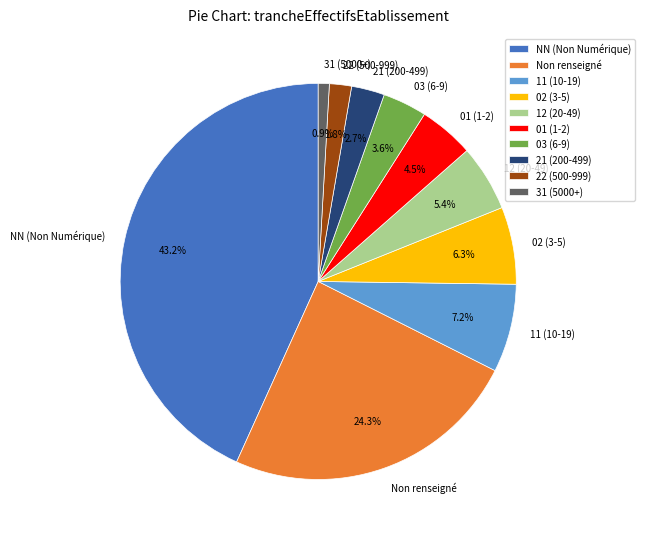

Is there any slice that represents more than half of the pie?

No